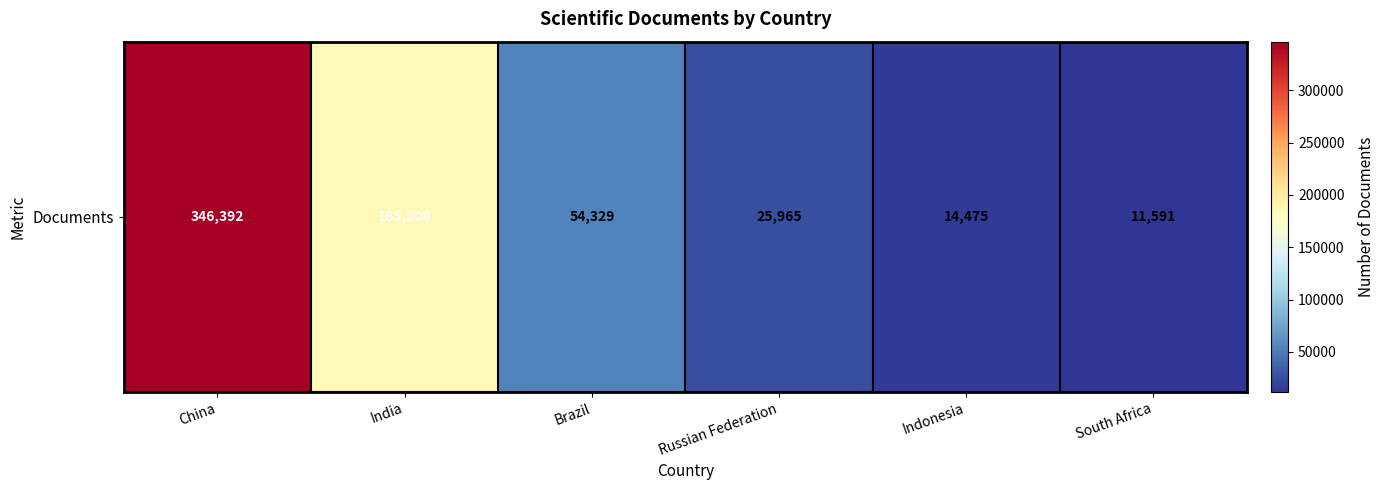

At which category does the chart reach its peak across all series?

China